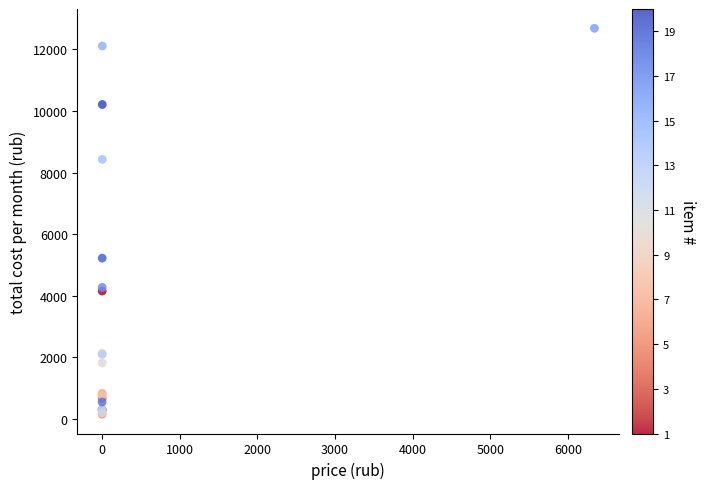

What Y value in the scatter plot is closest to 6418?

5222.2